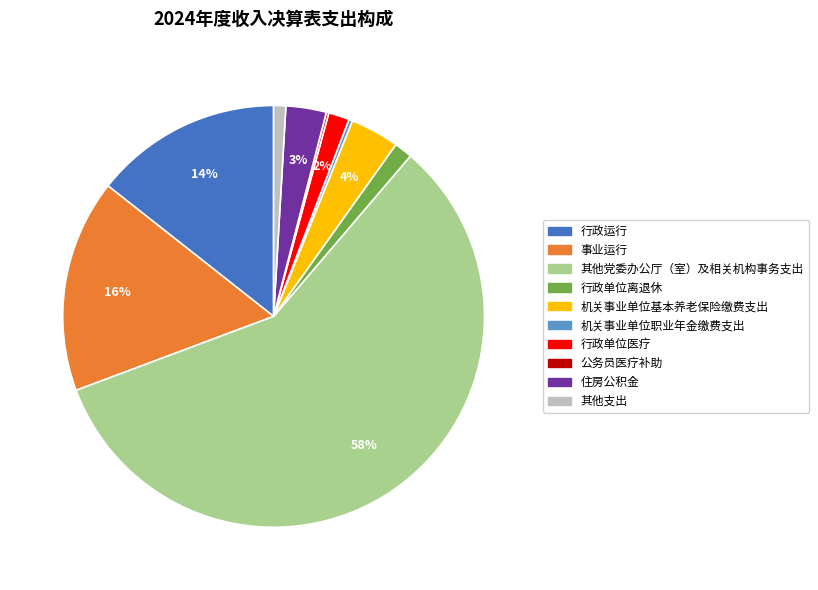

Combined, do 行政单位离退休 and 行政运行 account for over 50%?

No